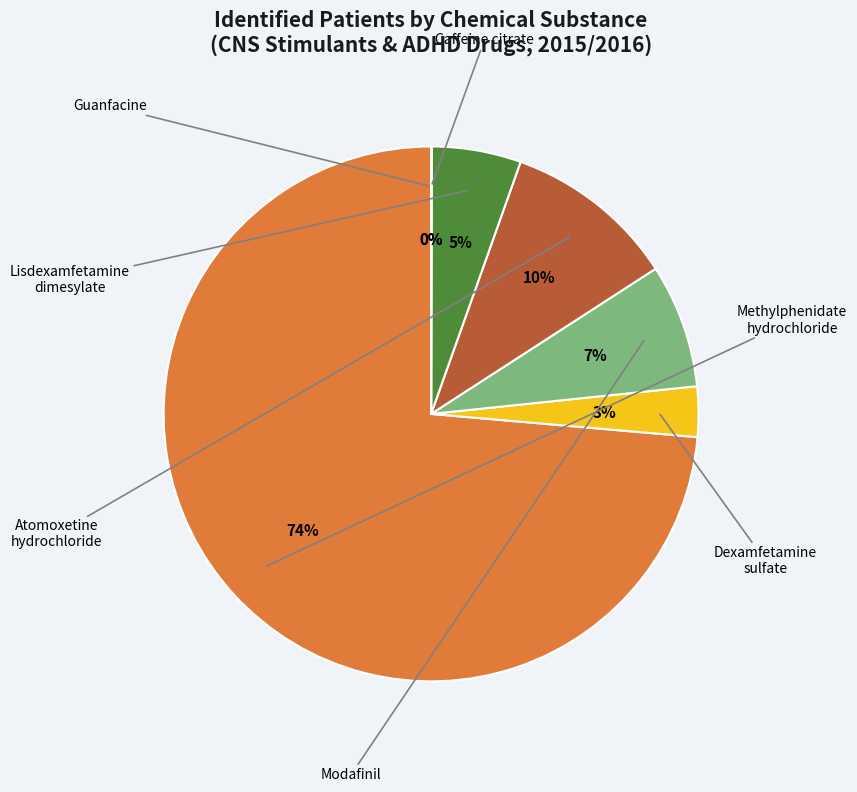

The Lisdexamfetamine dimesylate slice represents 18% of the pie. True or false?

False